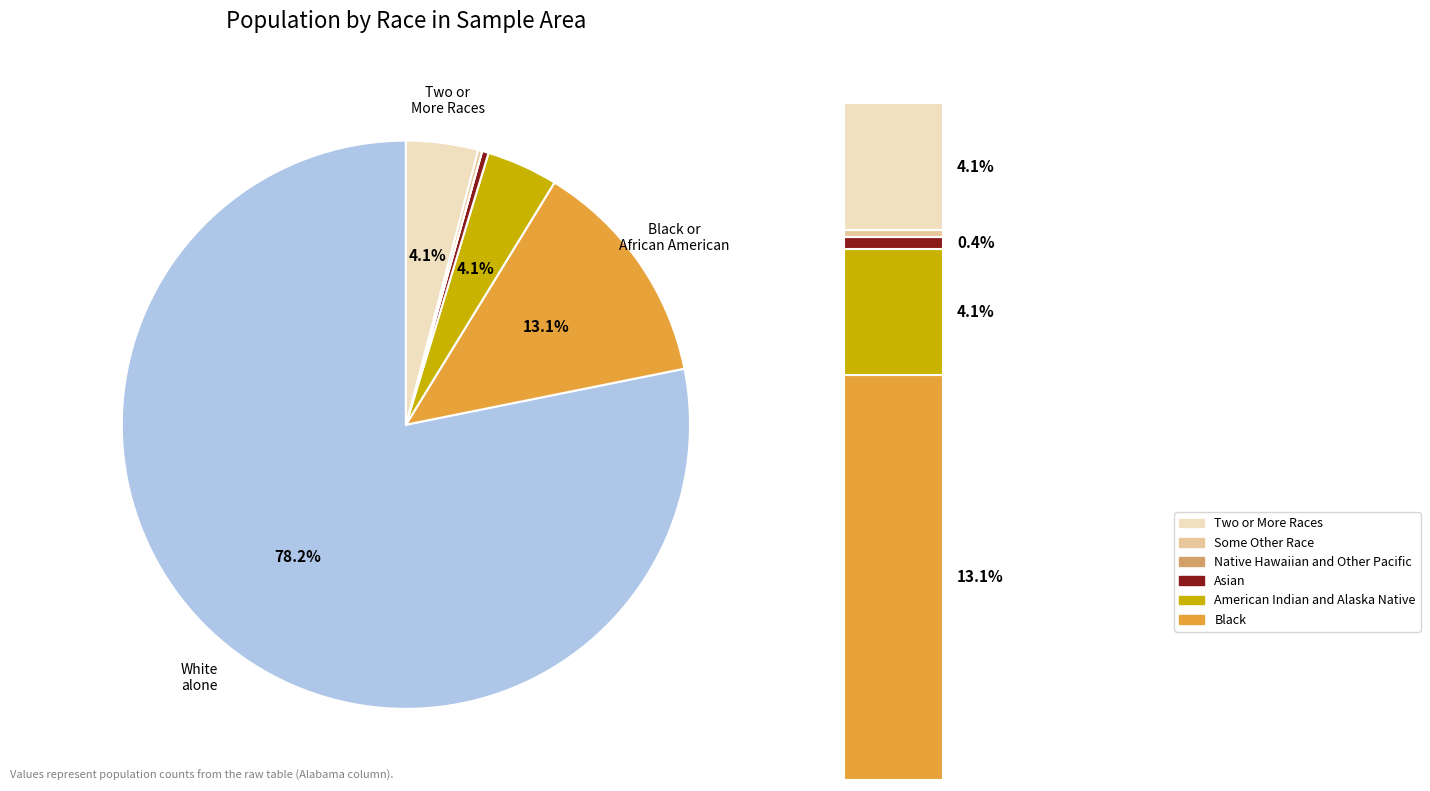

To the nearest percent, what is the average slice percentage?

14%